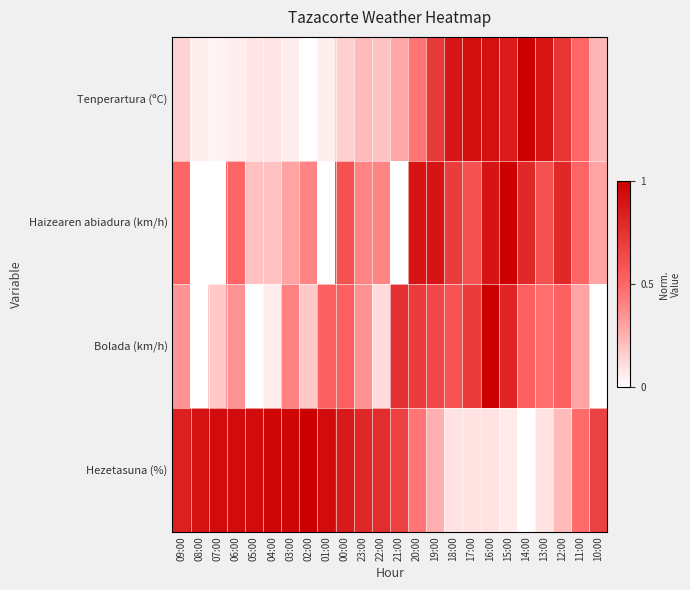

Reading left to right, transcribe all the data shown in this chart.

Tenperartura (ºC): 09:00=0.1	08:00=0.1	07:00=0.0	06:00=0.1	05:00=0.1	04:00=0.1	03:00=0.1	02:00=0.0	01:00=0.1	00:00=0.2	23:00=0.2	22:00=0.2	21:00=0.3	20:00=0.5	19:00=0.7	18:00=0.9	17:00=0.9	16:00=0.9	15:00=0.9	14:00=1.0	13:00=0.9	12:00=0.7	11:00=0.5	10:00=0.2
Haizearen abiadura (km/h): 09:00=0.5	08:00=0.0	07:00=0.0	06:00=0.5	05:00=0.2	04:00=0.2	03:00=0.3	02:00=0.4	01:00=0.0	00:00=0.6	23:00=0.4	22:00=0.4	21:00=0.0	20:00=0.9	19:00=0.9	18:00=0.7	17:00=0.6	16:00=0.9	15:00=1.0	14:00=0.8	13:00=0.6	12:00=0.8	11:00=0.5	10:00=0.3
Bolada (km/h): 09:00=0.4	08:00=0.0	07:00=0.2	06:00=0.4	05:00=0.0	04:00=0.1	03:00=0.4	02:00=0.2	01:00=0.5	00:00=0.5	23:00=0.4	22:00=0.1	21:00=0.8	20:00=0.7	19:00=0.6	18:00=0.6	17:00=0.7	16:00=1.0	15:00=0.8	14:00=0.5	13:00=0.5	12:00=0.5	11:00=0.3	10:00=0.0
Hezetasuna (%): 09:00=0.8	08:00=0.9	07:00=0.9	06:00=0.9	05:00=0.9	04:00=1.0	03:00=1.0	02:00=1.0	01:00=0.9	00:00=0.9	23:00=0.8	22:00=0.8	21:00=0.7	20:00=0.5	19:00=0.3	18:00=0.1	17:00=0.1	16:00=0.1	15:00=0.1	14:00=0.0	13:00=0.1	12:00=0.2	11:00=0.5	10:00=0.7